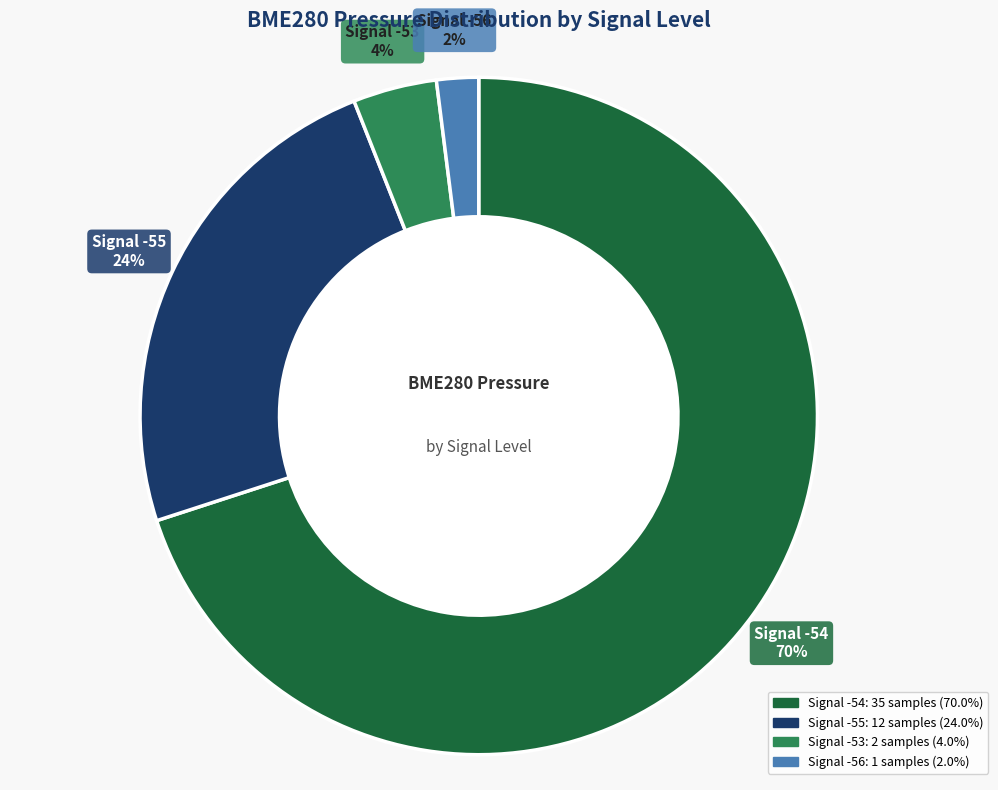

Is there any slice that represents more than half of the pie?

Yes